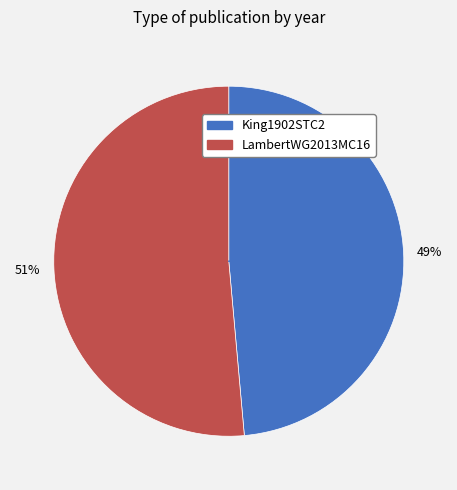

Count the number of slices in the pie.

2